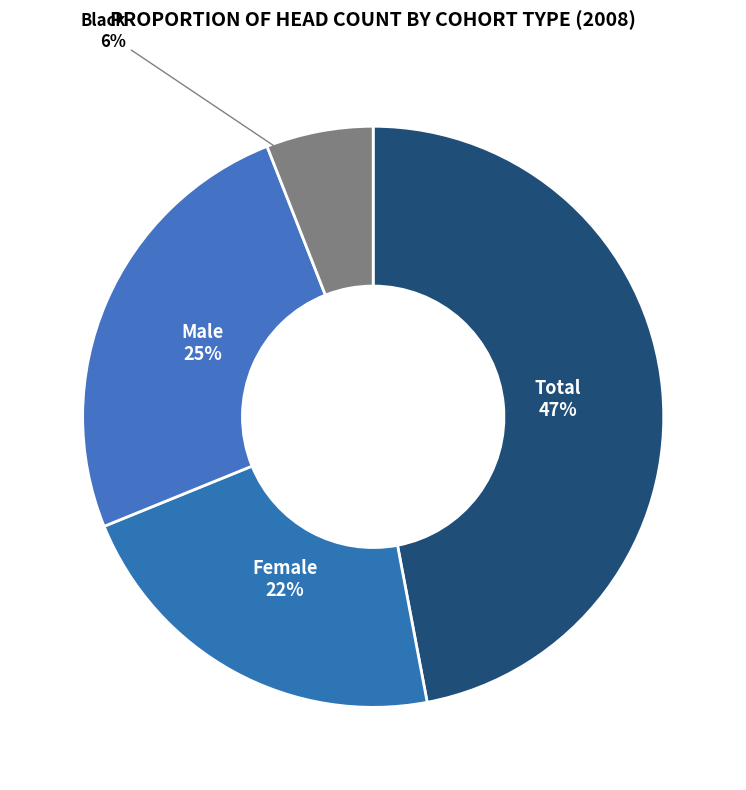

To the nearest percent, what is the average slice percentage?

25%